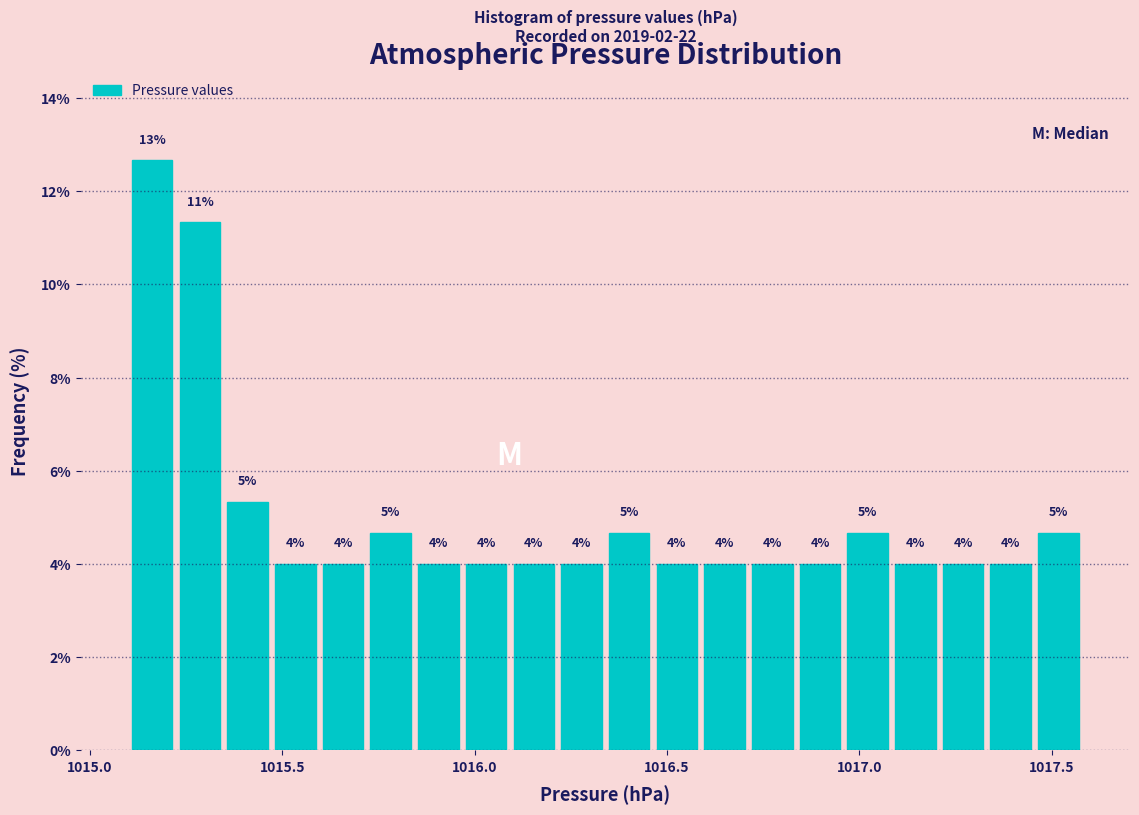

Around what value on the x-axis is the tallest bar? Give the approximate position of its centre, as read against the axis.

1015.15